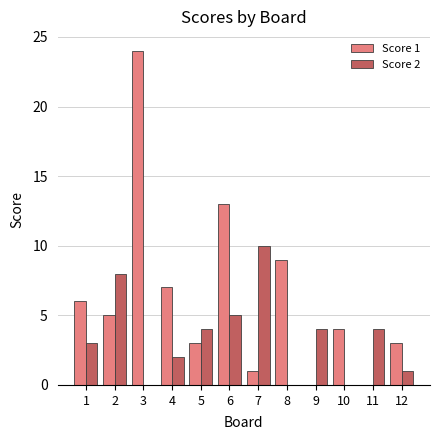

What is the sum of all Score 1 values?

75